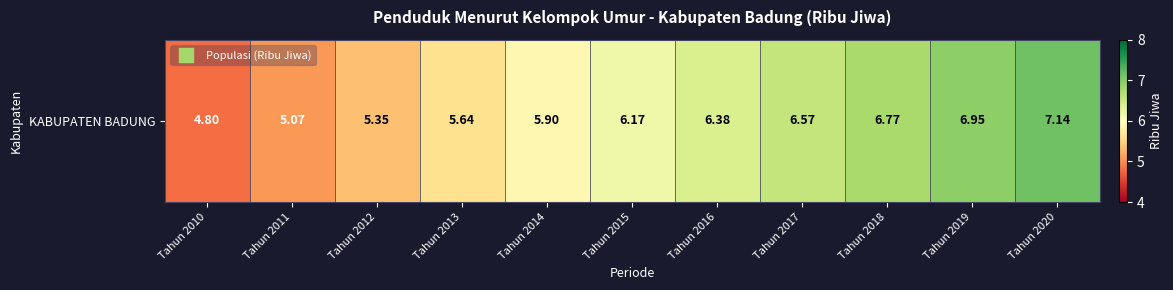

How many values are below 6?

5